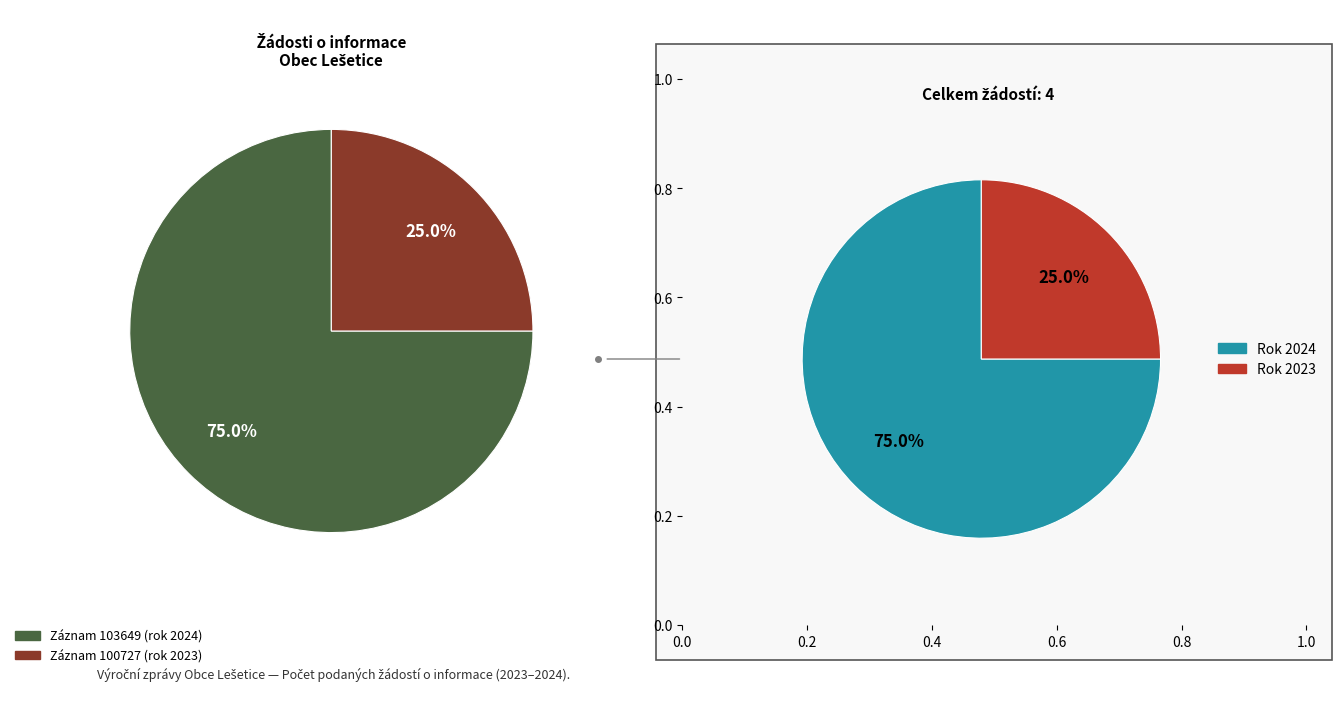

To the nearest percent, what is the average slice percentage?

50%